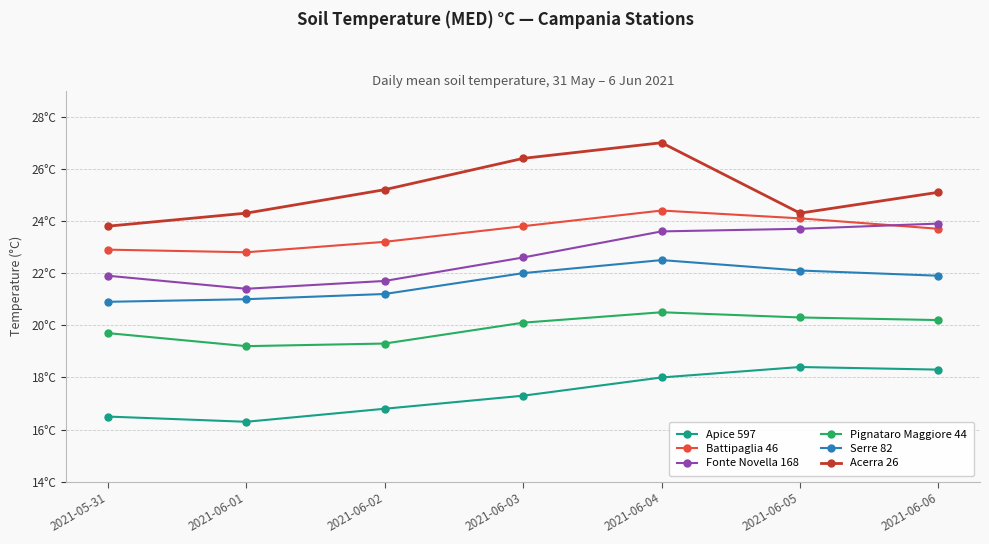

What is the difference between the second highest and second lowest values in the Fonte Novella 168 series?

2.0